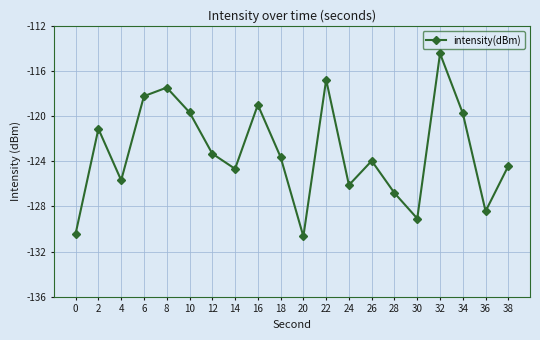

What is the value of the 1st point from the left?

-130.4